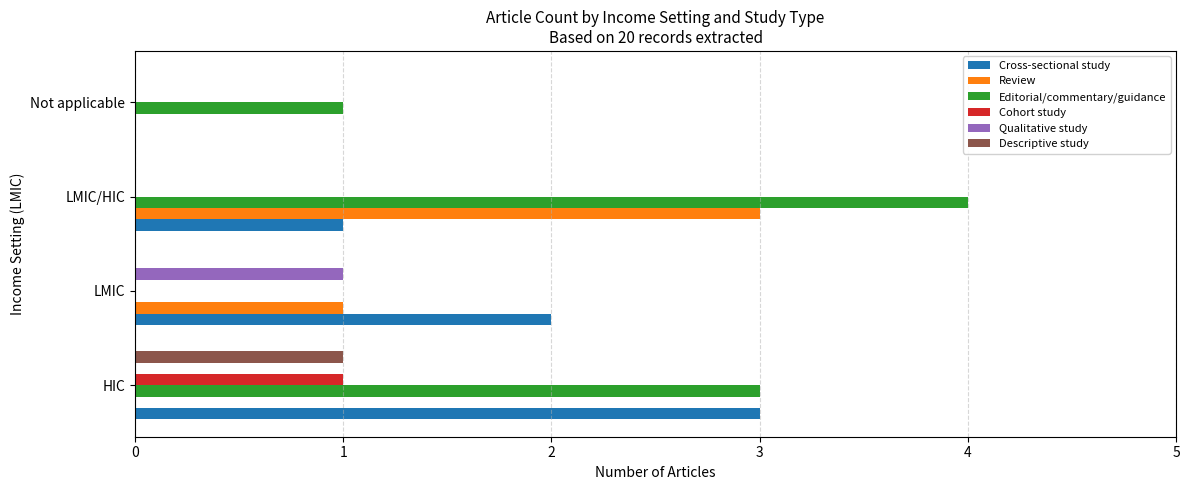

Between HIC and LMIC, which series saw the biggest shift?

Editorial/commentary/guidance